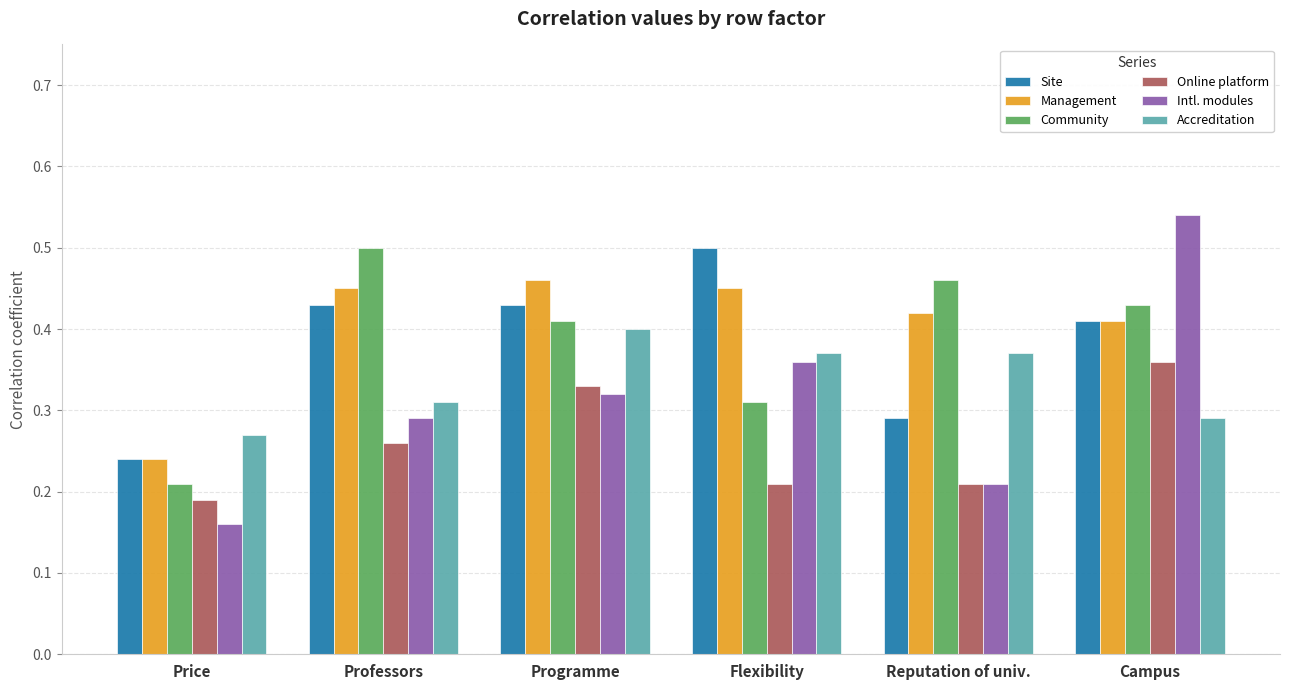

The Intl. modules series shows 0.1 at Price. True or false?

False